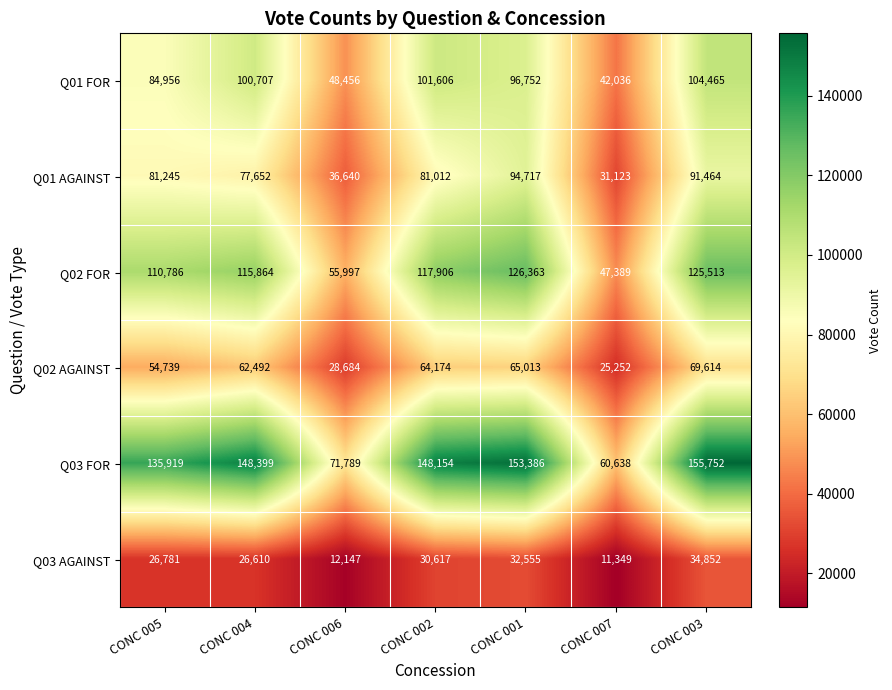

At which label is Q03 FOR closest to 108195?

CONC 005